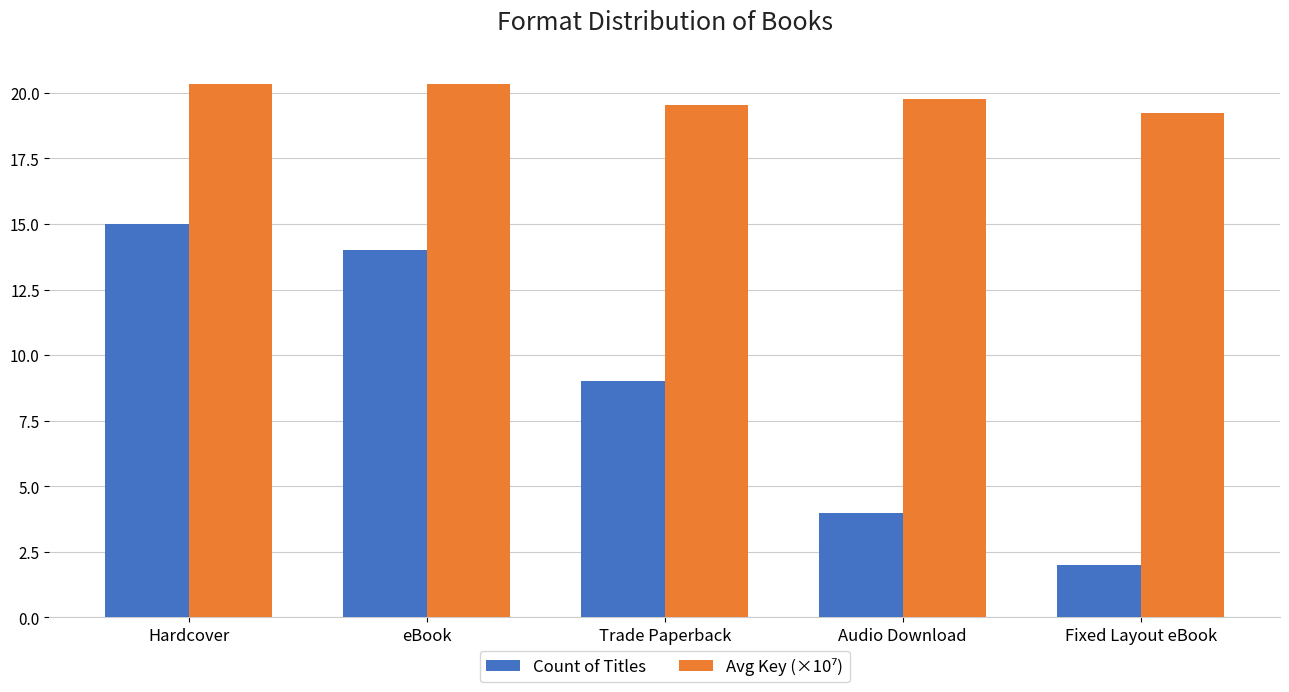

What is the difference between the Count of Titles values at eBook and Trade Paperback?

5.0